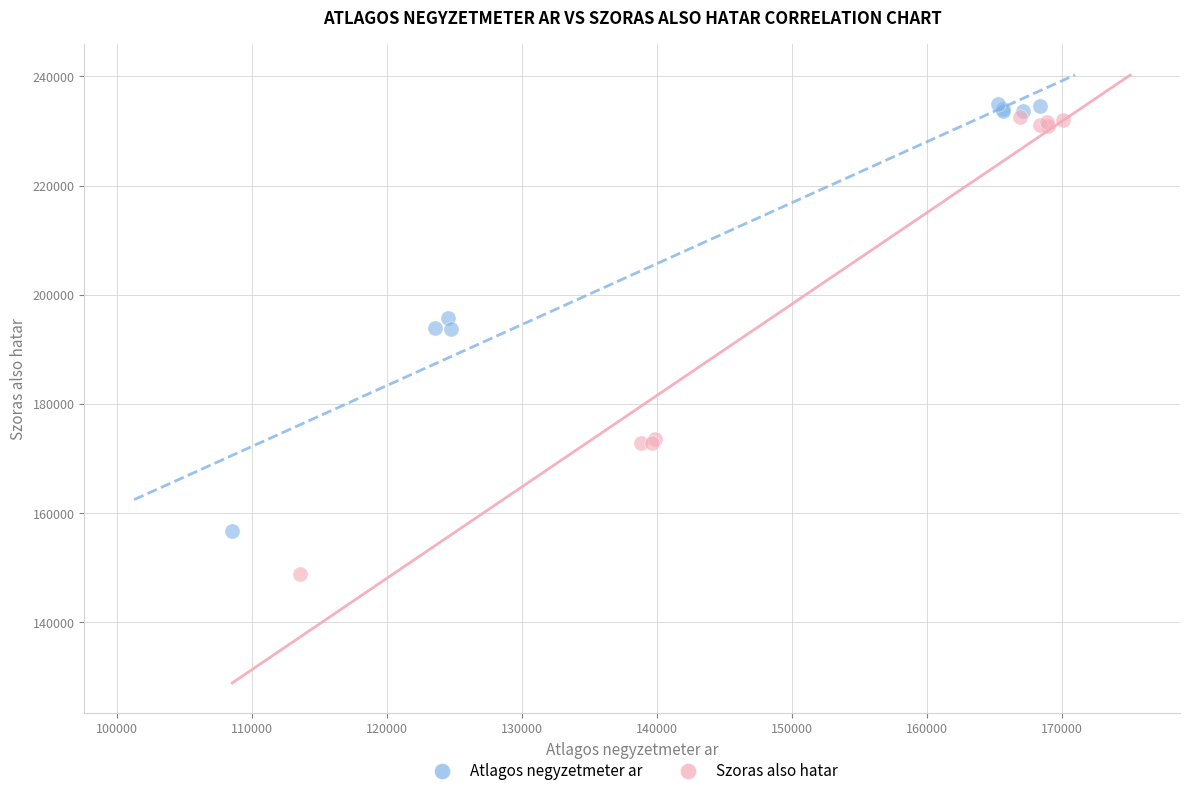

Which series has the widest spread of Y values?

Szoras also hatar